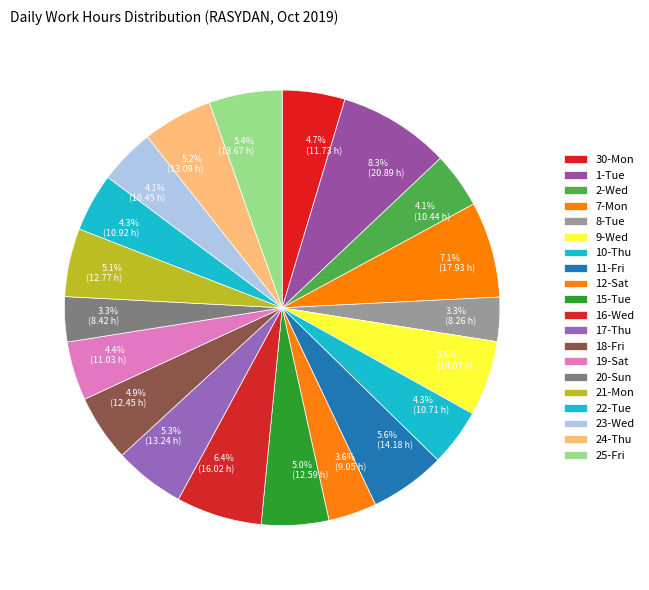

To the nearest percent, what portion does 18-Fri represent?

5%